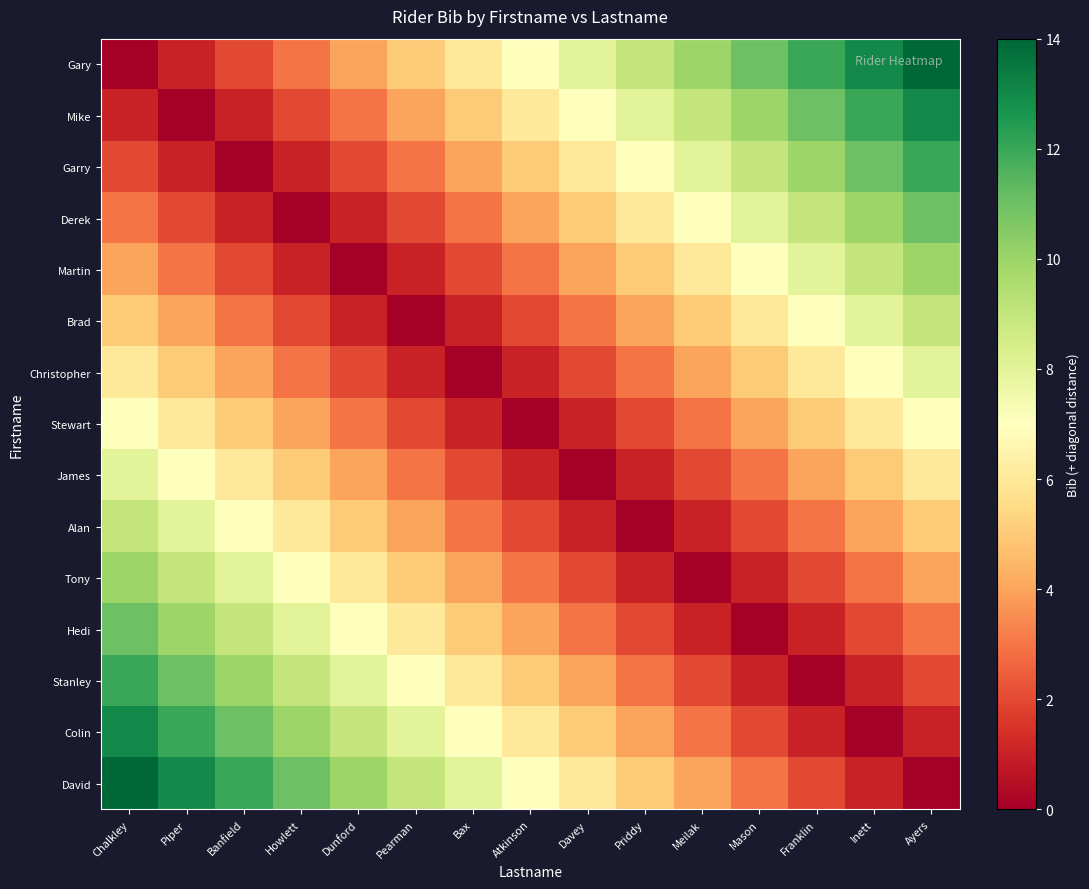

What is the difference between the highest and lowest values at Atkinson?

7